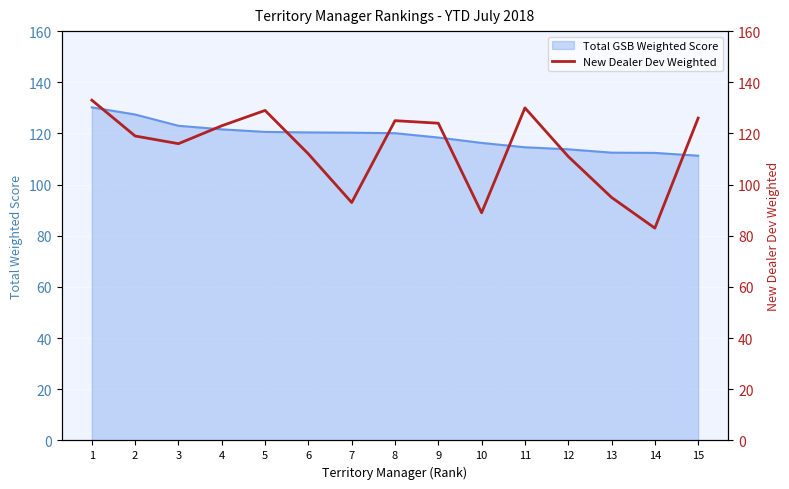

What is the minimum value shown in the chart?

83